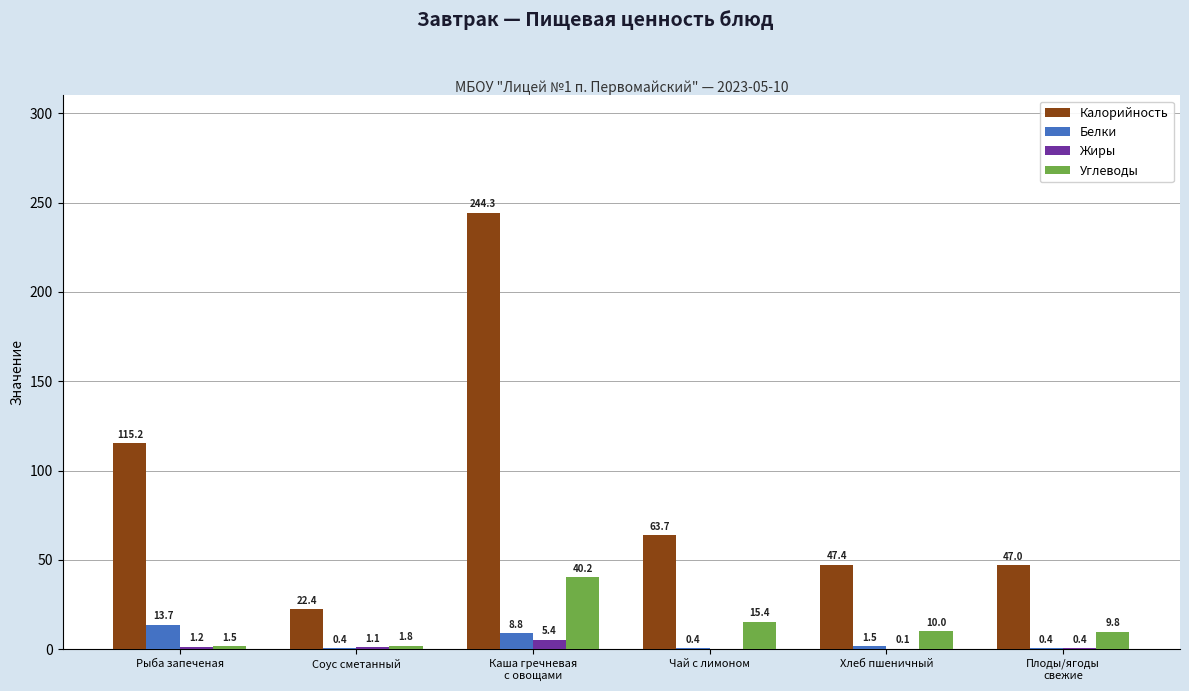

What is the sum of the Калорийность values at Хлеб пшеничный and Чай с лимоном?

111.1